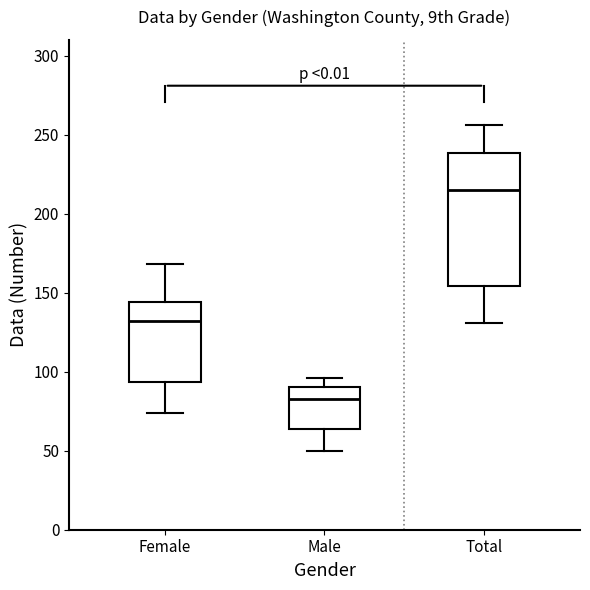

Reading left to right, transcribe this box plot: for each box, give where its median line is, the range the box spans, and where its two whiskers end, as read against the y-axis. The values are not printed on the chart, so give them approximately, as read against the axis.

Female: median 130, box 95 to 145, whiskers 75 to 170
Male: median 85, box 65 to 90, whiskers 50 to 95
Total: median 215, box 155 to 240, whiskers 130 to 255